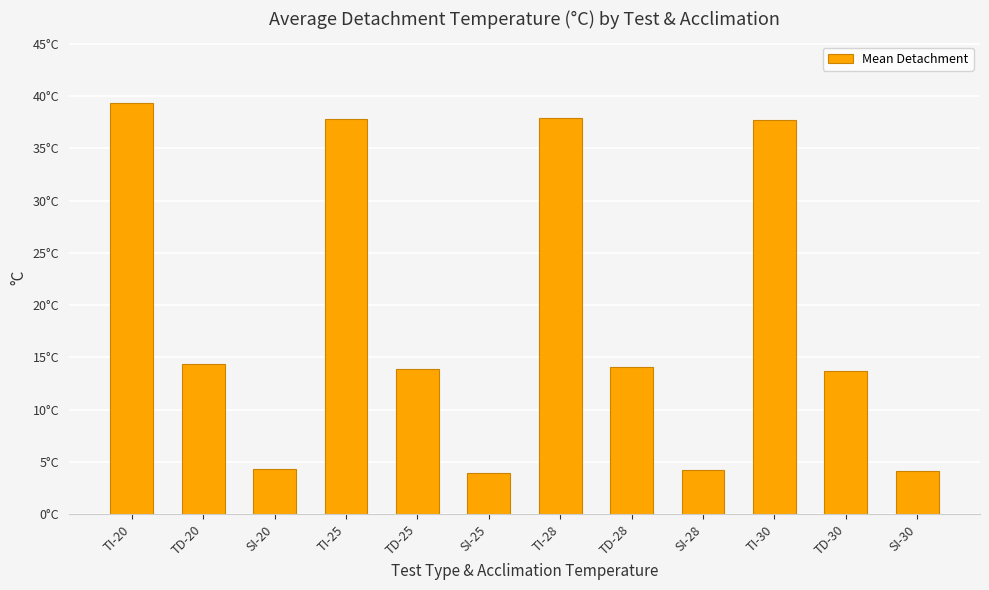

Does the chart contain any negative values?

No